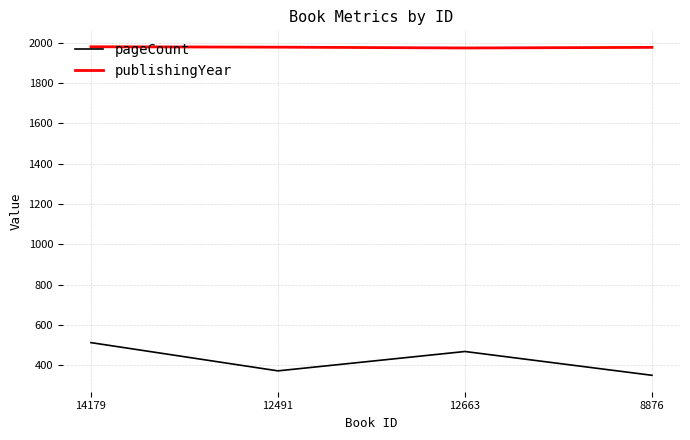

True or false: publishingYear and pageCount intersect in this chart.

False